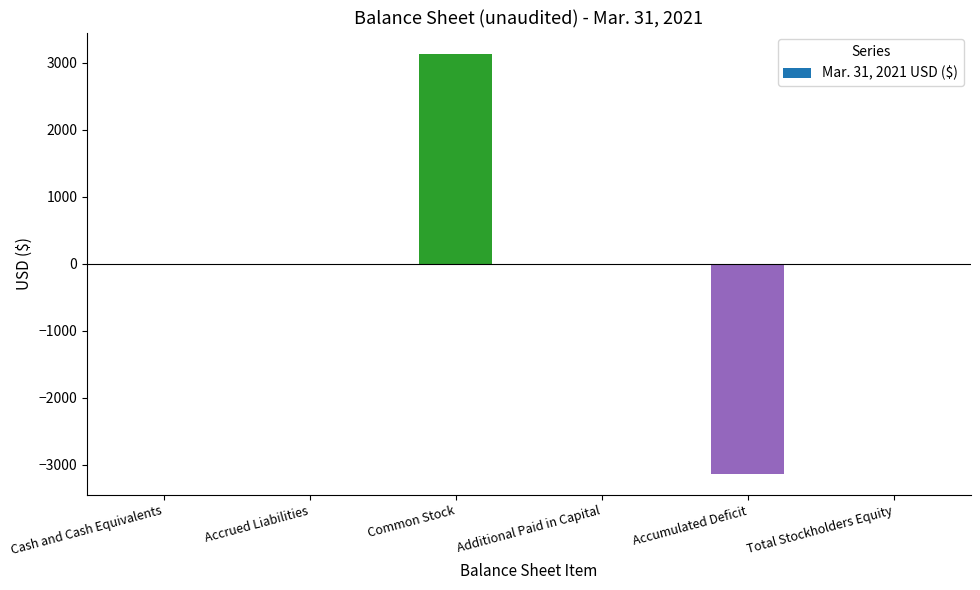

Is it true that the value at Additional Paid in Capital is 0?

True